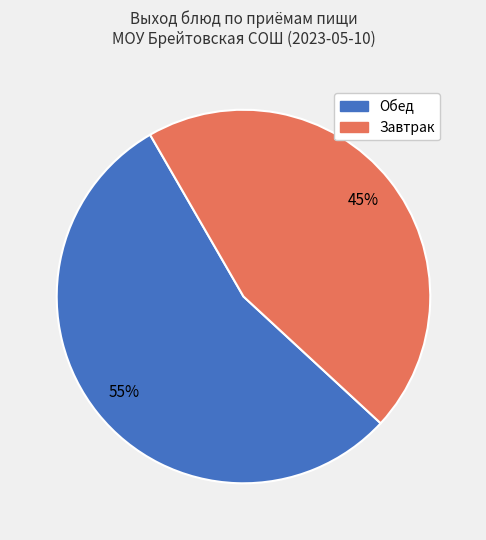

To the nearest percent, what is the average slice percentage?

50%